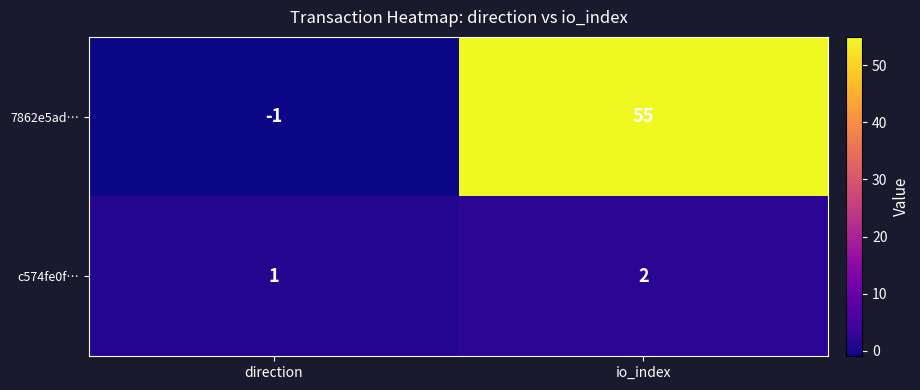

Reading left to right, transcribe all the data shown in this chart.

7862e5ad…: direction=-1	io_index=55
c574fe0f…: direction=1	io_index=2